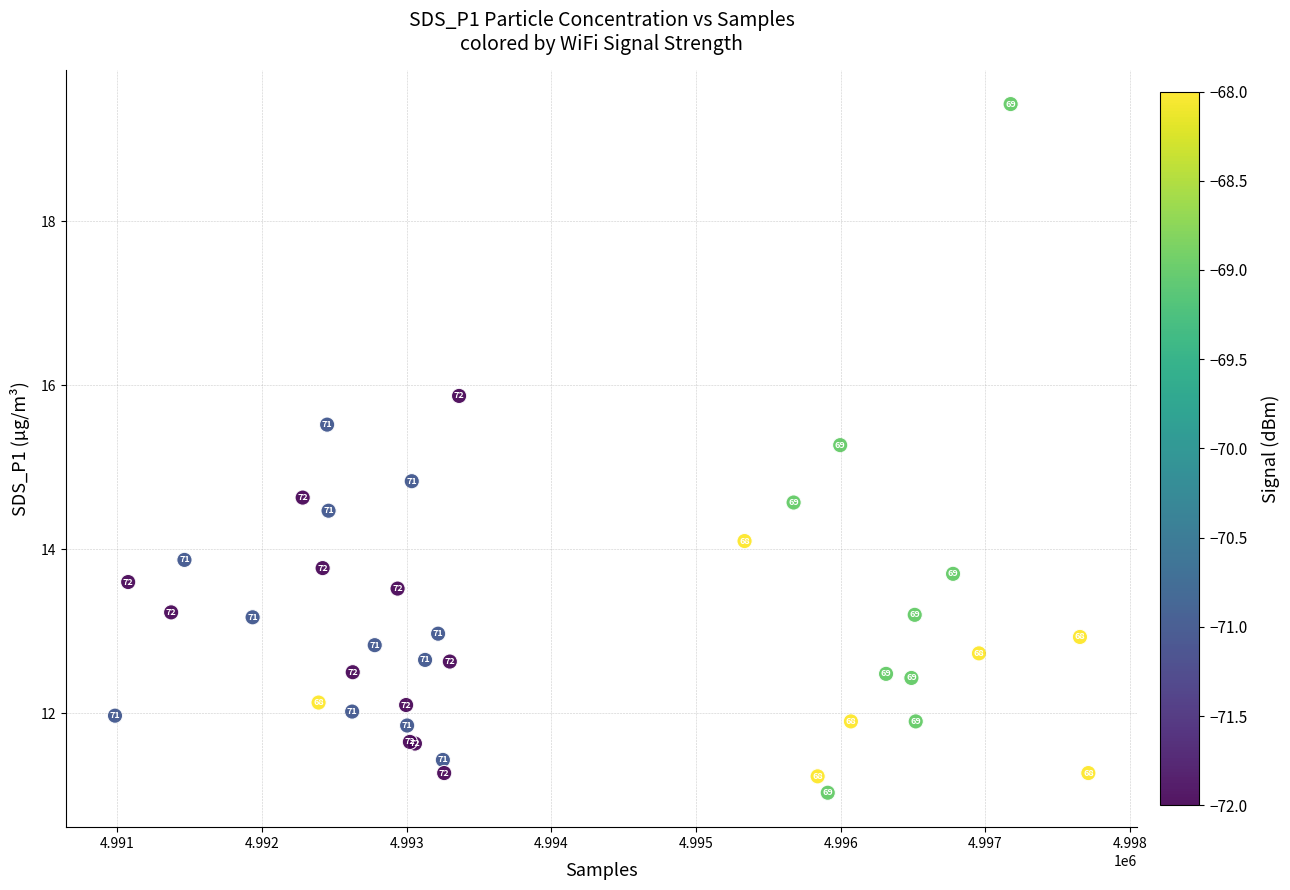

What Y value in the scatter plot is closest to 15?

14.8